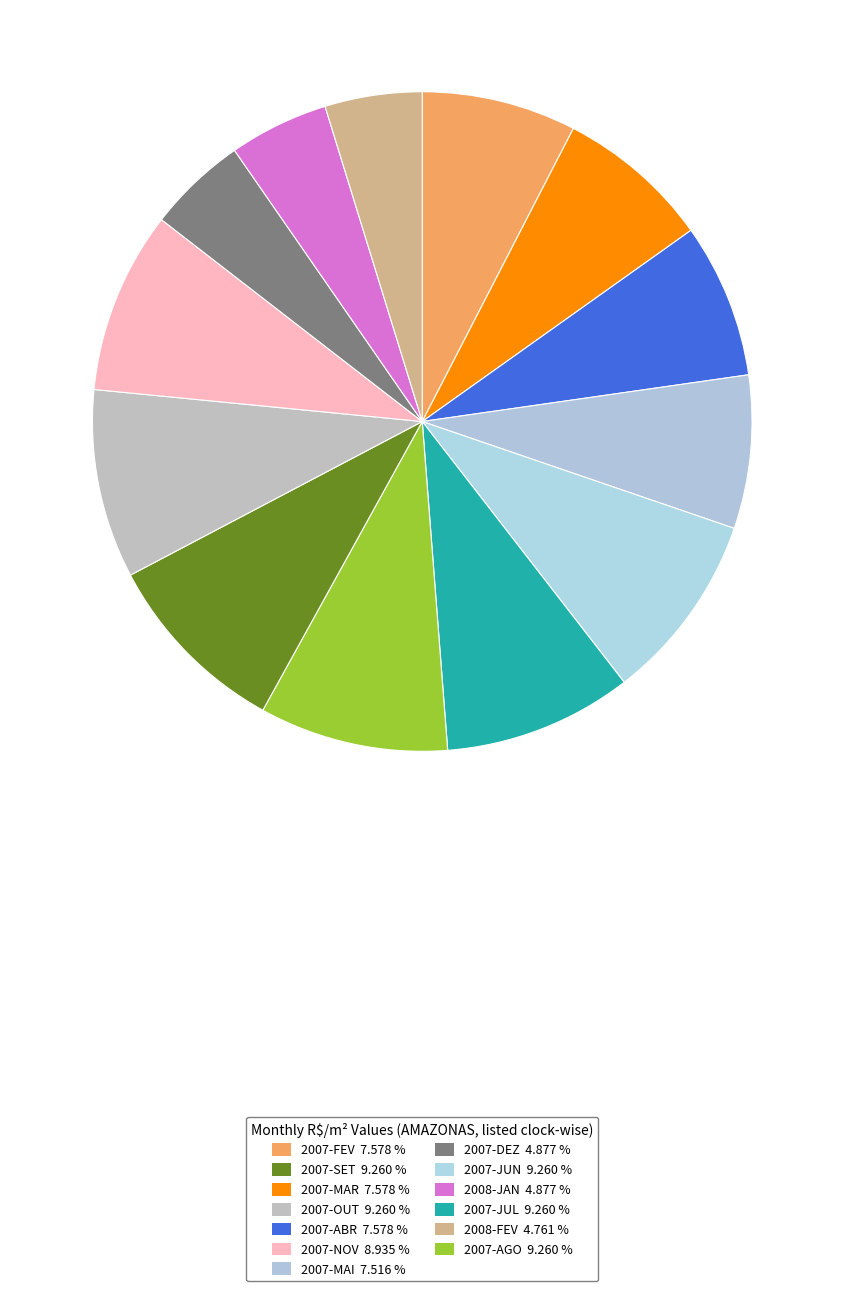

How many segments does this pie chart have?

13